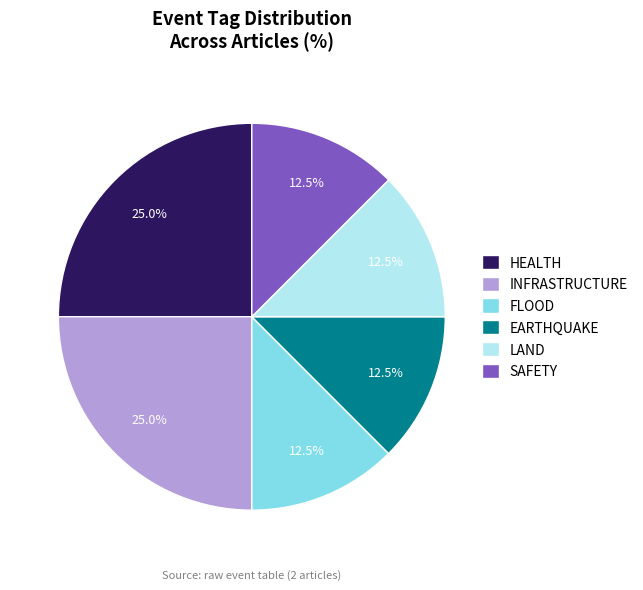

Do INFRASTRUCTURE and LAND together represent more than half of the pie?

No